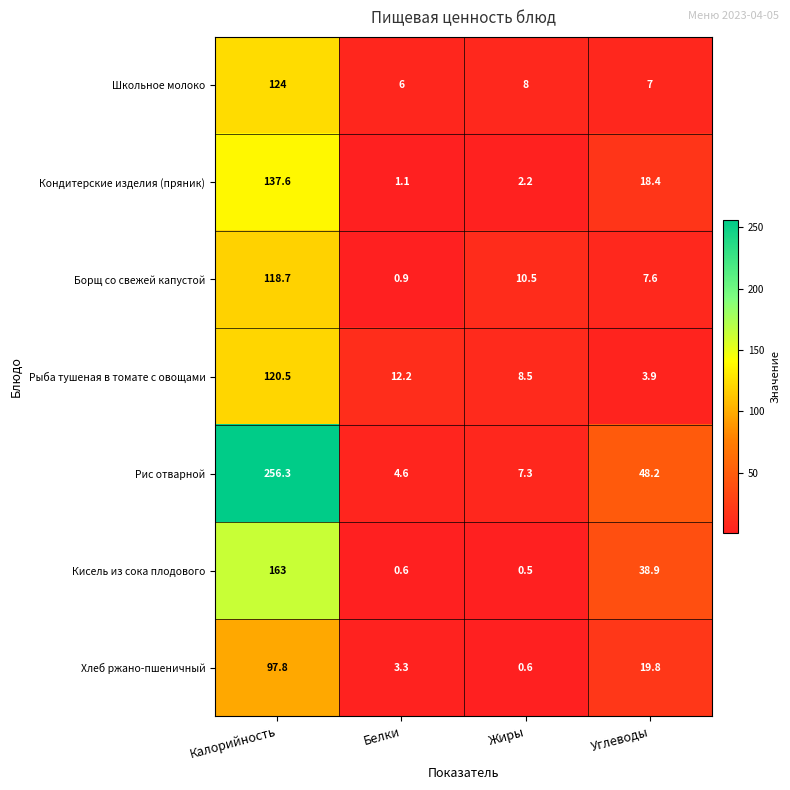

At how many categories does at least one series exceed 157?

1